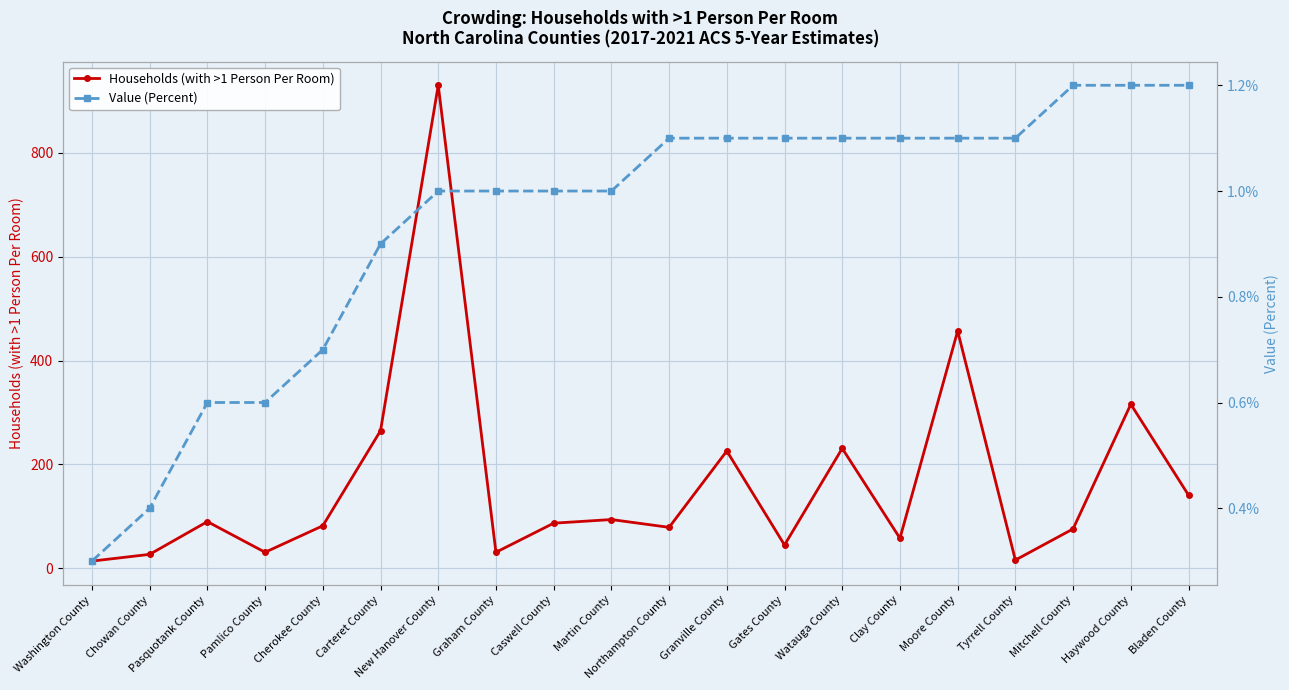

True or false: Value (Percent) and Households (with >1 Person Per Room) intersect in this chart.

False